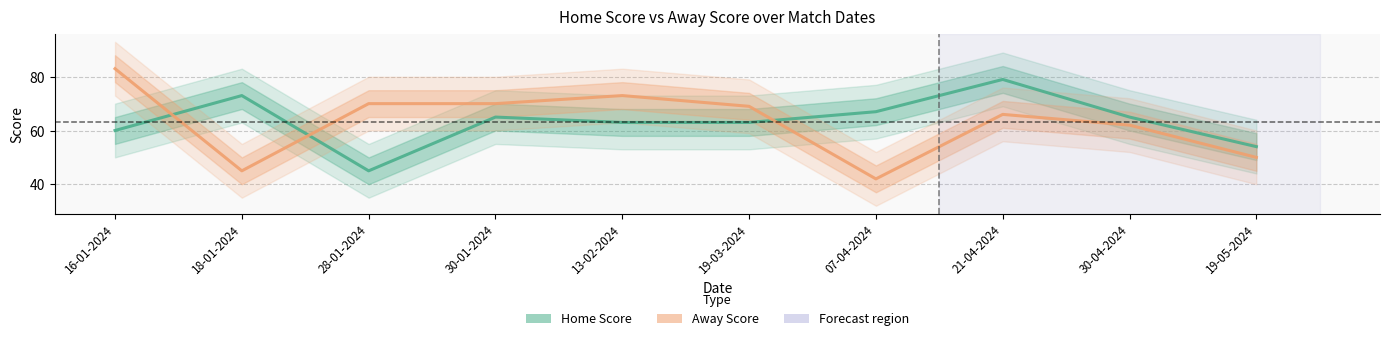

In Away Score, how many points are higher than both neighbors (excluding endpoints)?

2